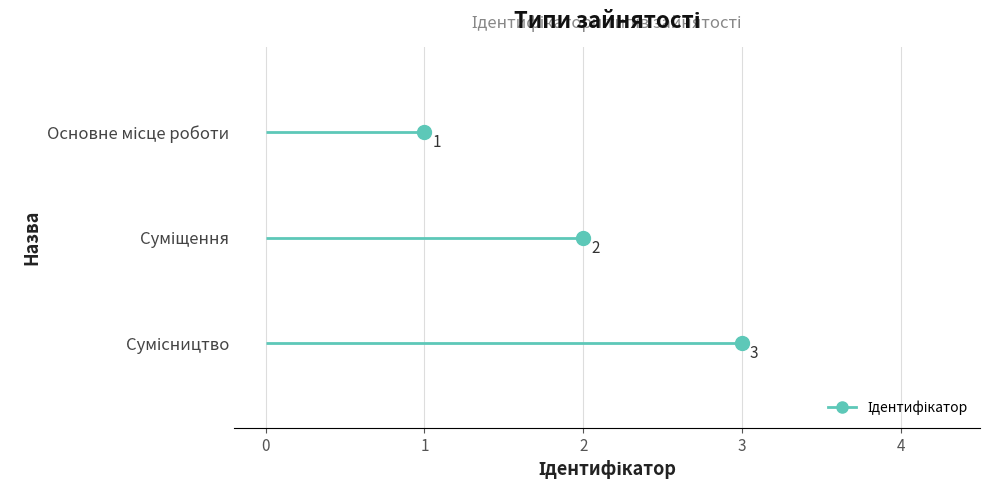

What is the sum of all values?

6